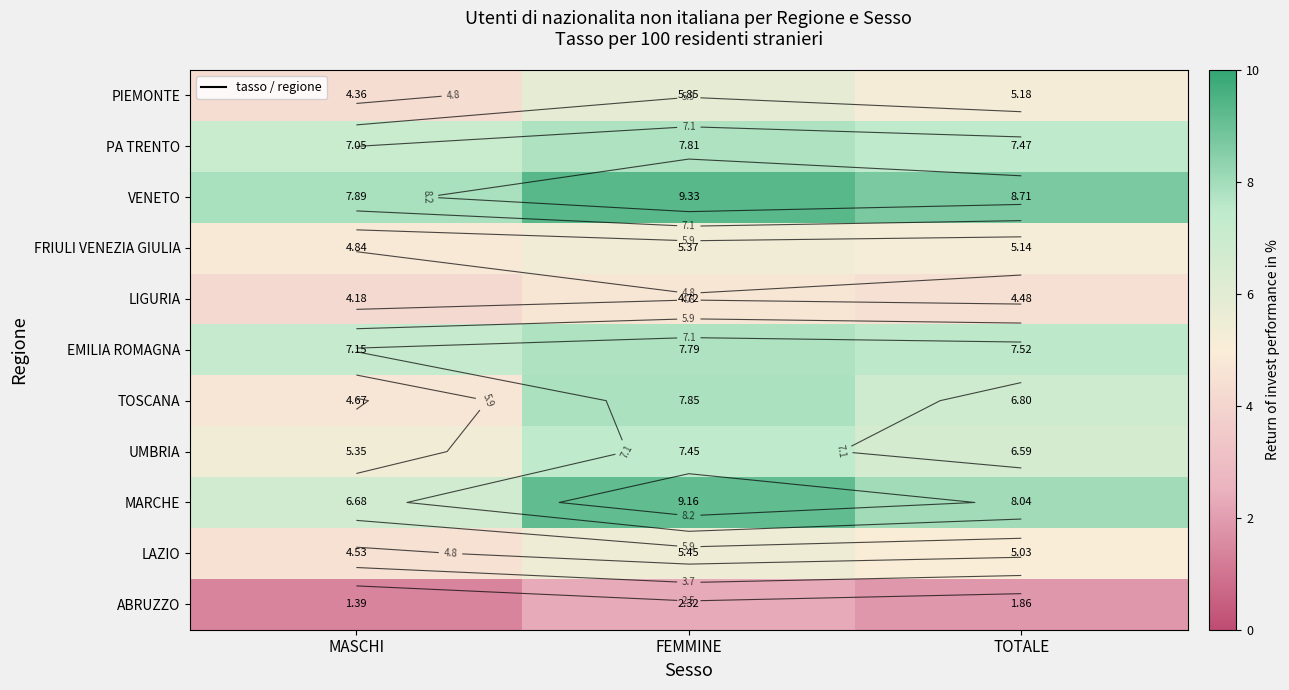

Which series has the largest range (max minus min)?

TOSCANA